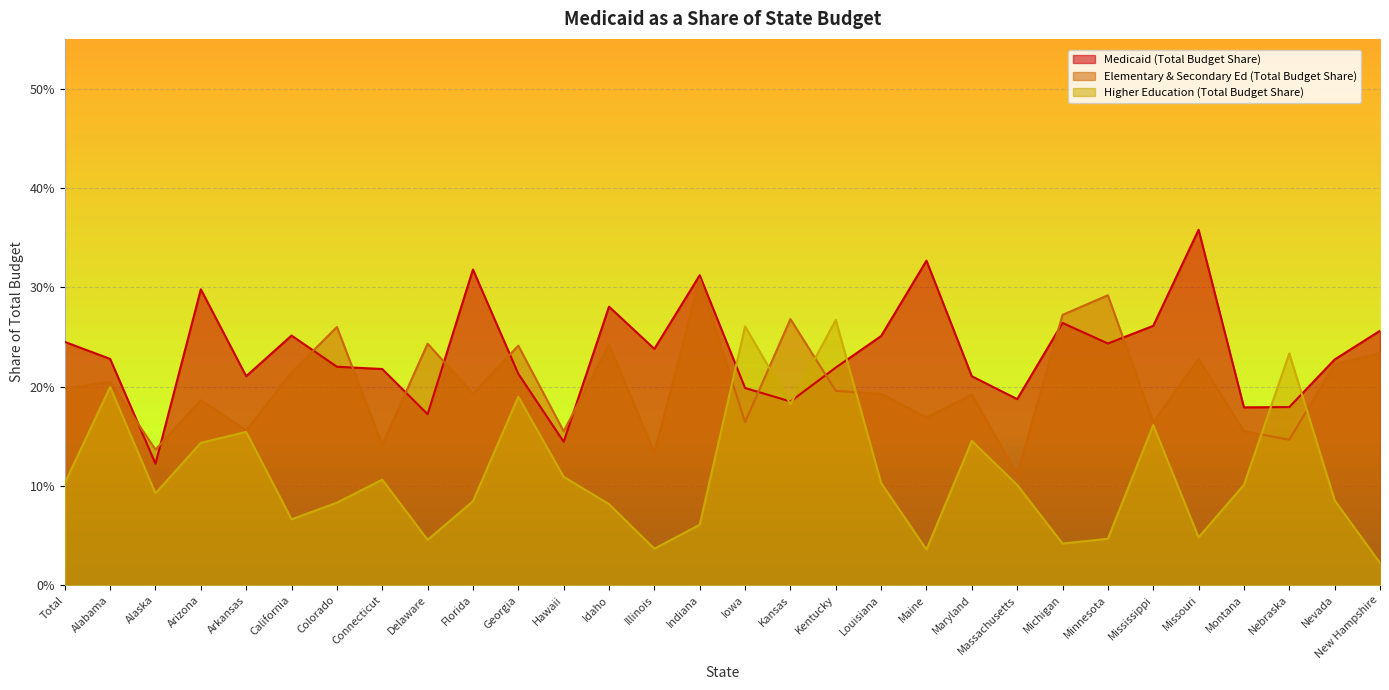

Between Alabama and Kentucky, which is larger?

Alabama